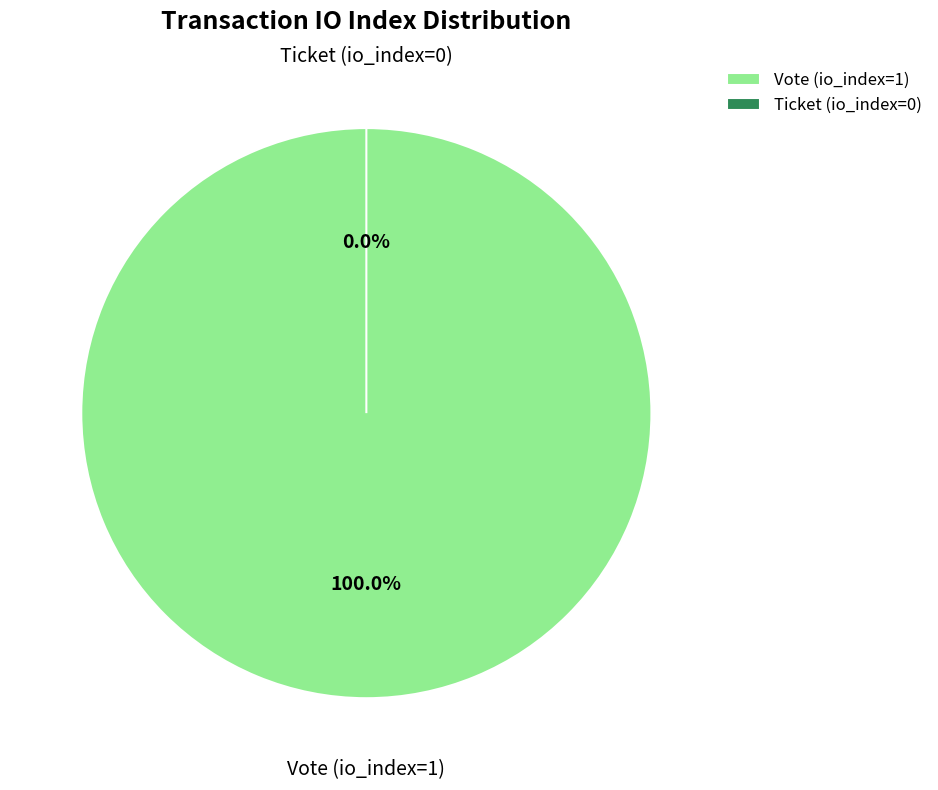

True or false: Vote (io_index=1) accounts for 90% of the total.

False